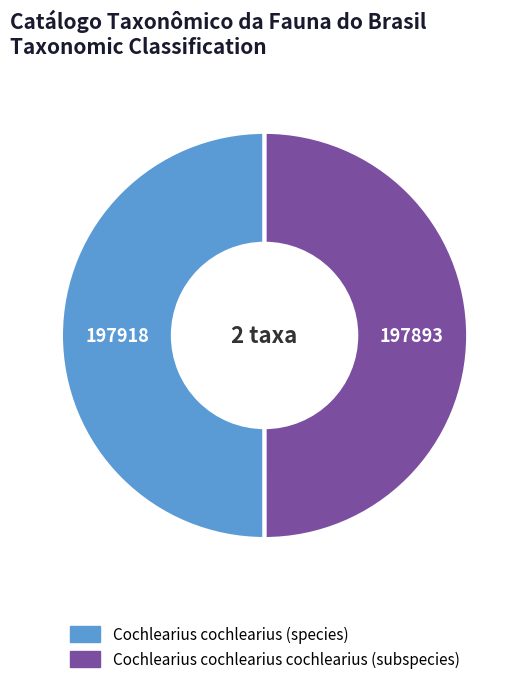

How many slices are in this pie chart?

2